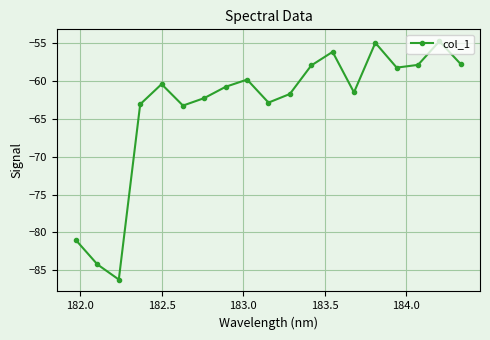

How many points are higher than both their immediate neighbors (excluding endpoints)?

5